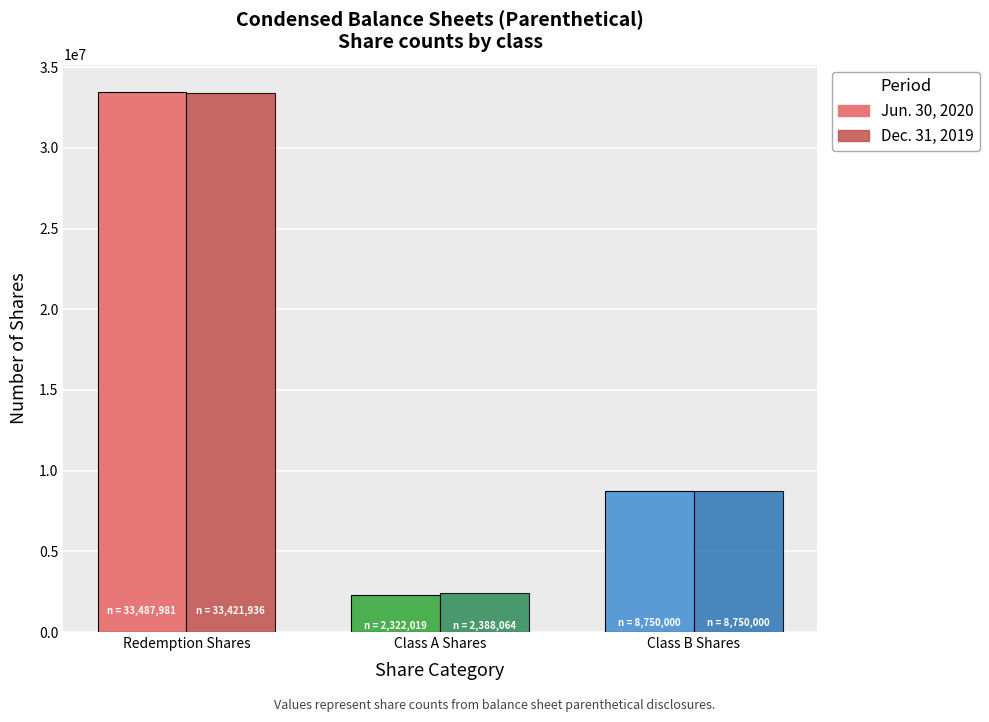

Reading left to right, what are all the values shown in this chart?

Jun. 30, 2020: 33487981	2322019	8750000
Dec. 31, 2019: 33421936	2388064	8750000